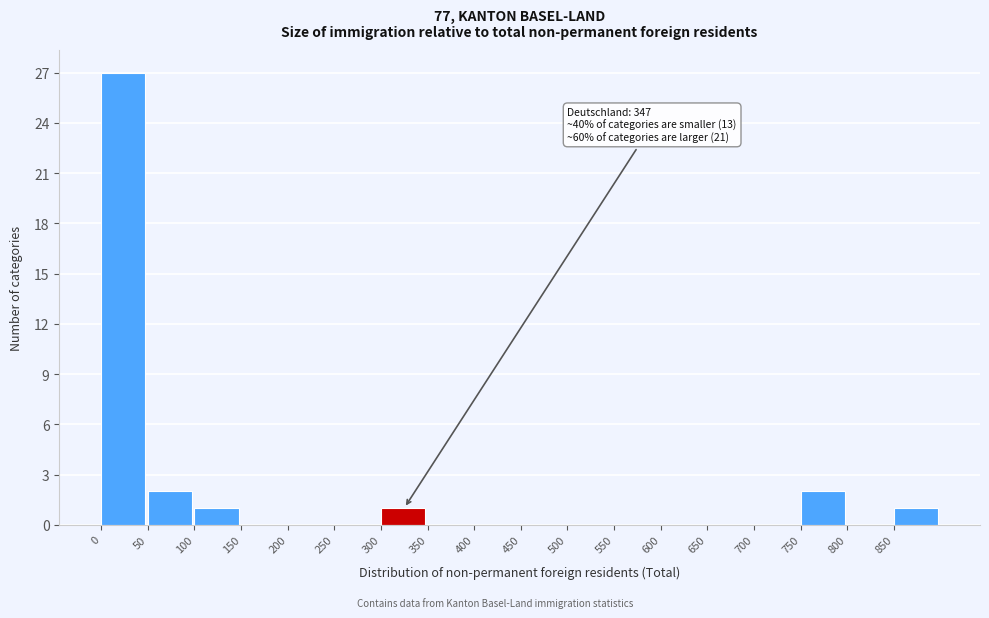

Reading left to right, what are all the values shown in this chart?

0=27	50=2	100=1	150=0	200=0	250=0	300=1	350=0	400=0	450=0	500=0	550=0	600=0	650=0	700=0	750=2	800=0	850=1